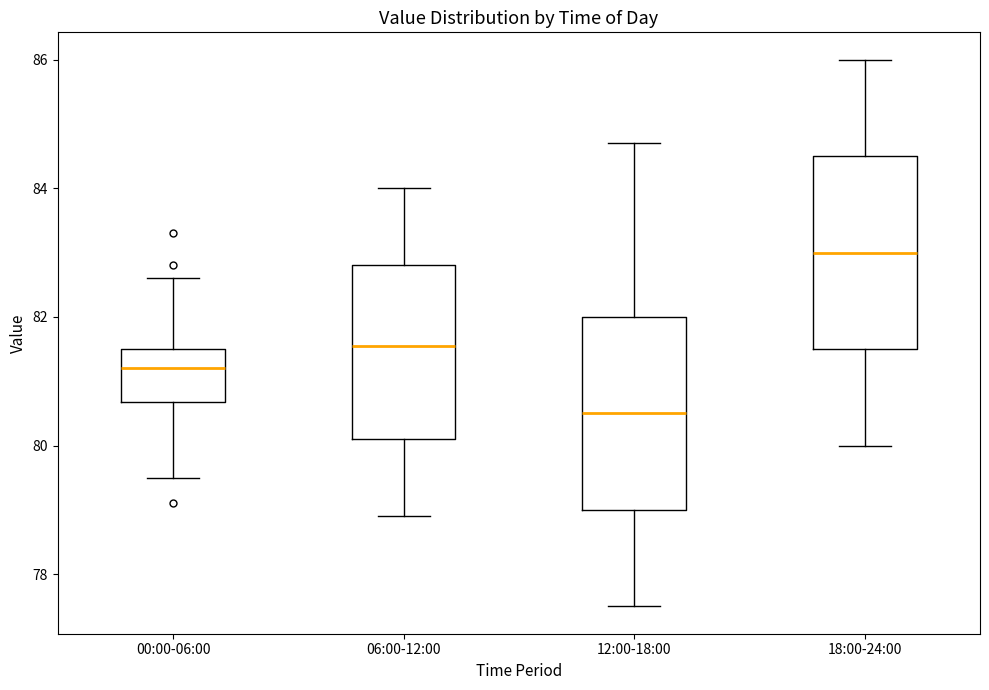

Reading left to right, transcribe this box plot: for each box, give where its median line is, the range the box spans, and where its two whiskers end, as read against the y-axis. The values are not printed on the chart, so give them approximately, as read against the axis.

00:00-06:00: median 81.2, box 80.6 to 81.6, whiskers 79.6 to 82.6
06:00-12:00: median 81.6, box 80.2 to 82.8, whiskers 79.0 to 84.0
12:00-18:00: median 80.6, box 79.0 to 82.0, whiskers 77.6 to 84.8
18:00-24:00: median 83.0, box 81.6 to 84.6, whiskers 80.0 to 86.0